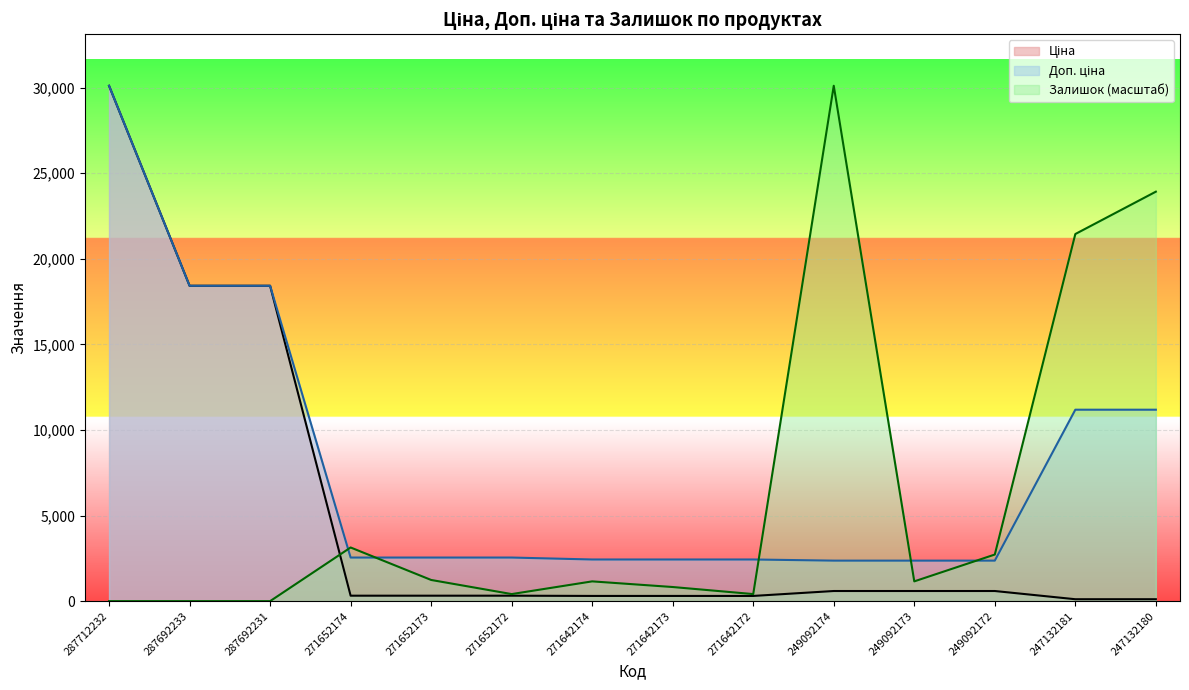

At how many categories does at least one series exceed 29209?

2